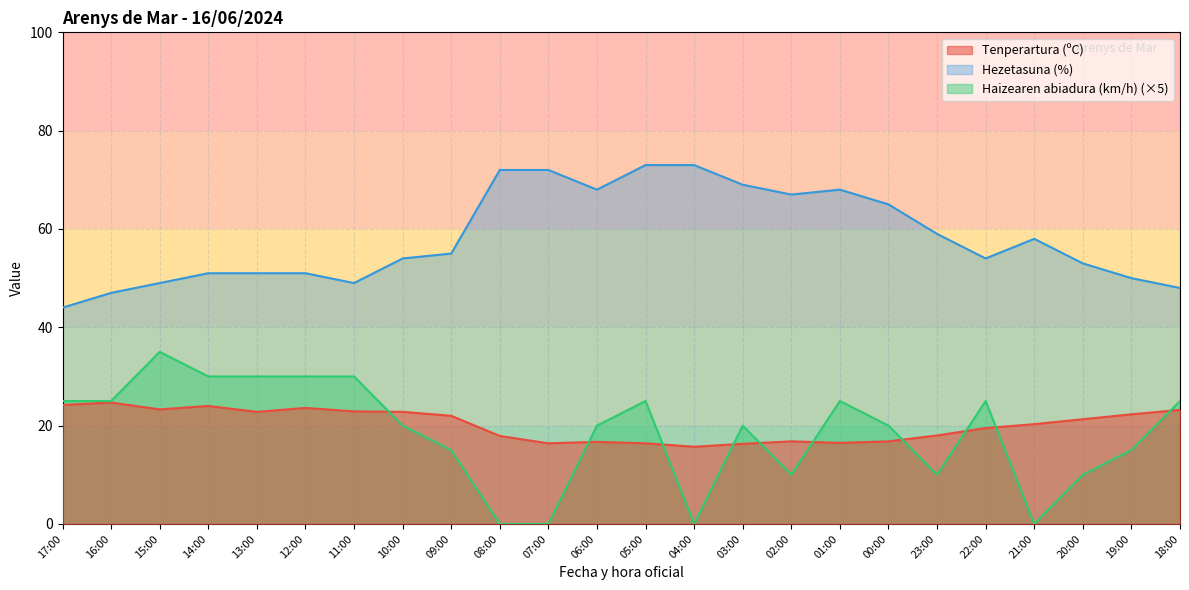

True or false: Hezetasuna (%) and Haizearen abiadura (km/h) (×5) intersect in this chart.

False